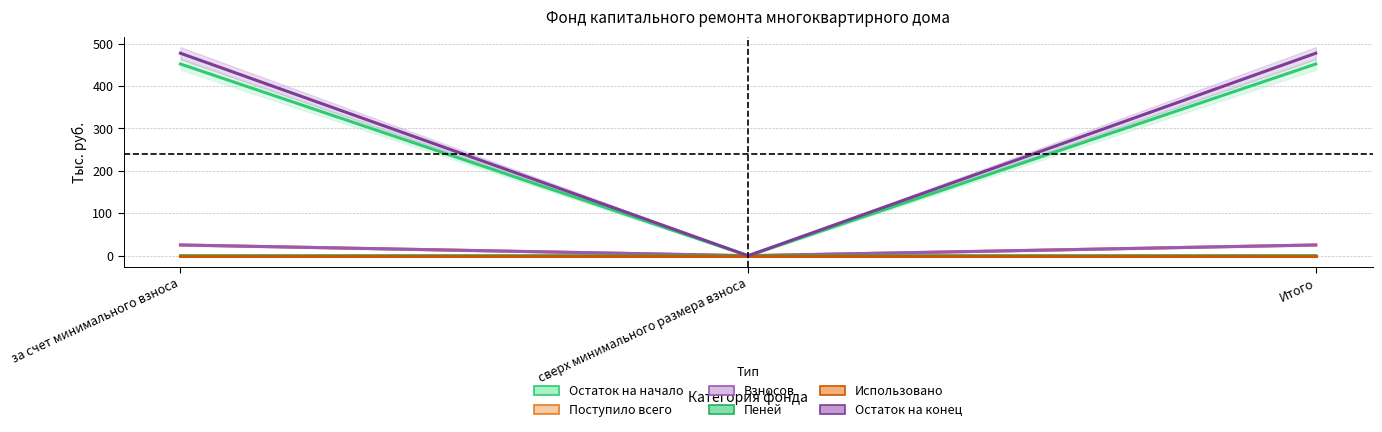

The value of Использовано at Итого is 0.0. True or false?

True